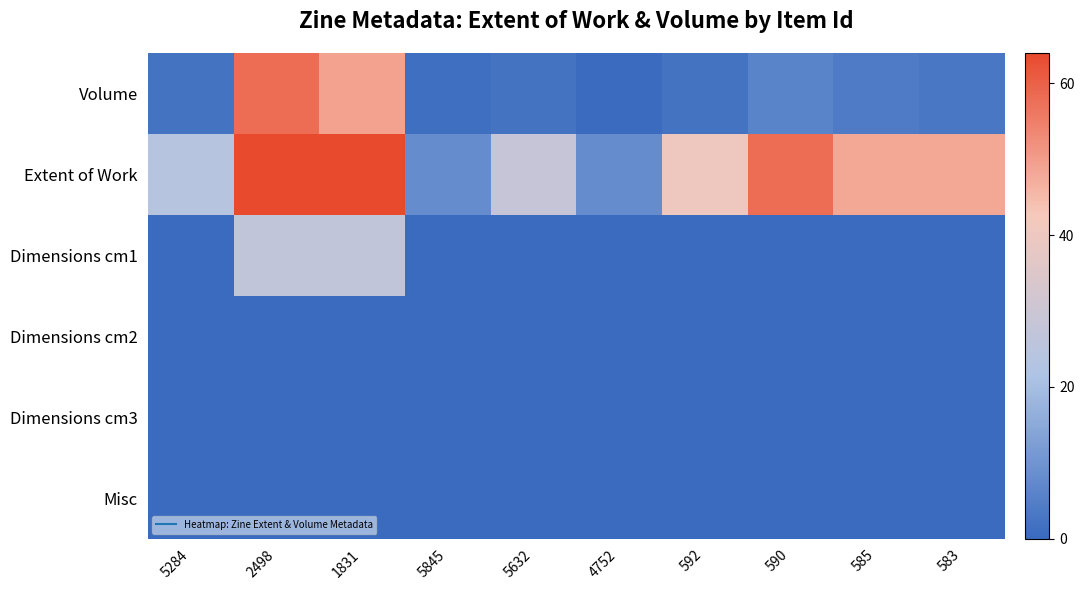

Reading left to right, extract all data points from this chart.

Volume: 5284=2	2498=58	1831=49	5845=1	5632=2	4752=0	592=2	590=6	585=4	583=3
Extent of Work: 5284=24	2498=64	1831=64	5845=8	5632=28	4752=8	592=40	590=58	585=48	583=48
Dimensions cm1: 5284=0	2498=27	1831=27	5845=0	5632=0	4752=0	592=0	590=0	585=0	583=0
Dimensions cm2: 5284=0	2498=0	1831=0	5845=0	5632=0	4752=0	592=0	590=0	585=0	583=0
Dimensions cm3: 5284=0	2498=0	1831=0	5845=0	5632=0	4752=0	592=0	590=0	585=0	583=0
Misc: 5284=0	2498=0	1831=0	5845=0	5632=0	4752=0	592=0	590=0	585=0	583=0